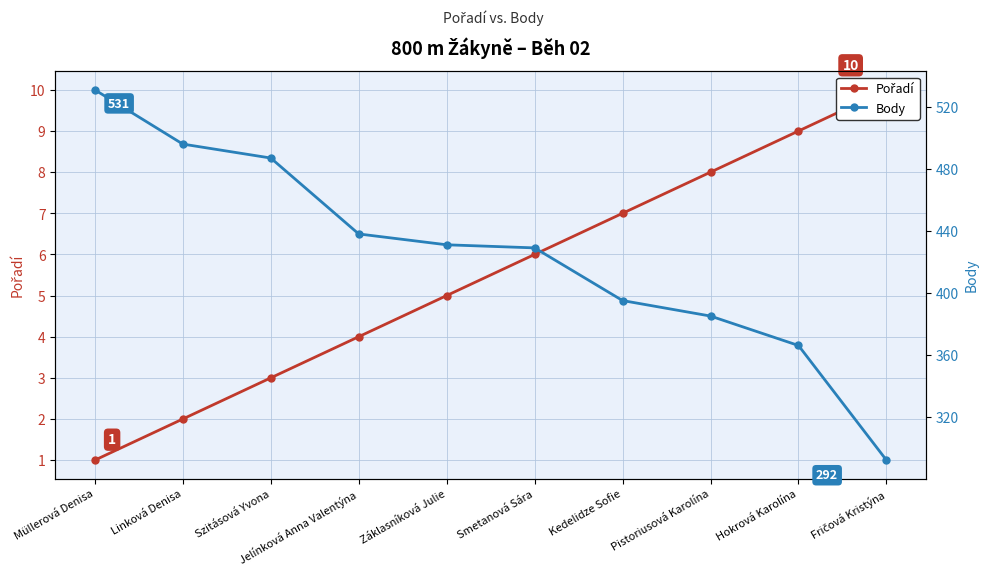

Where is Pořadí nearest to the value 5?

Záklasníková Julie